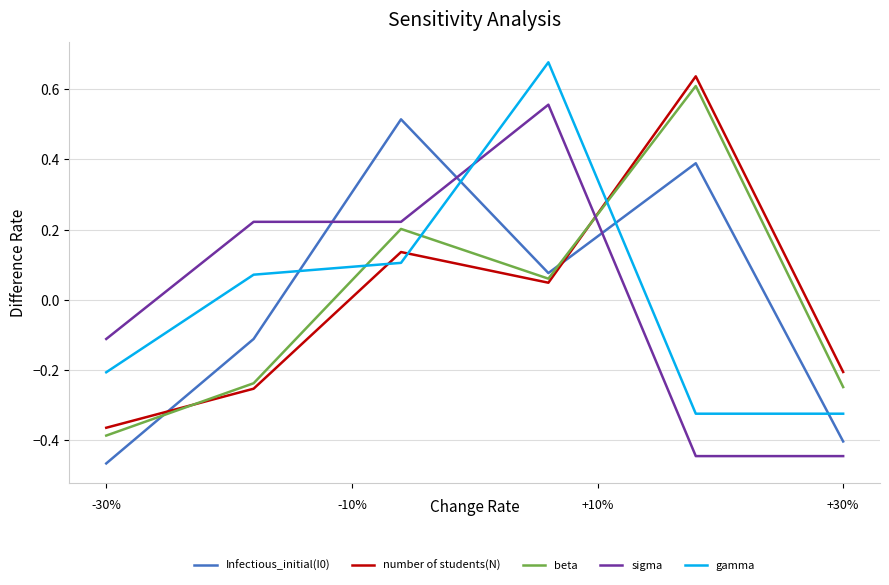

How many values in the beta series exceed 0?

3